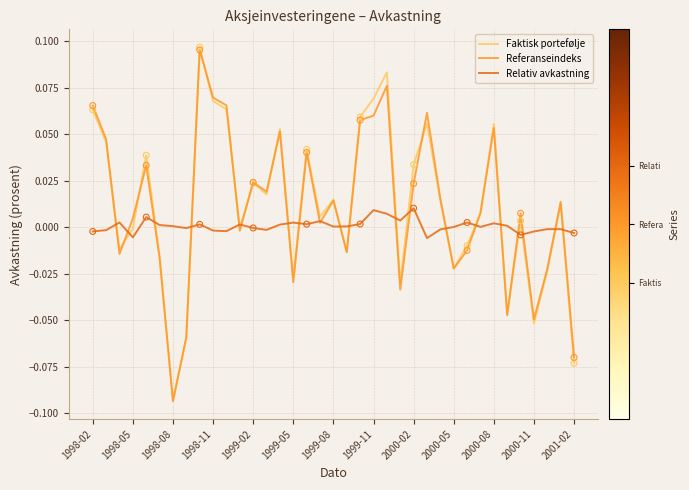

Which series has the widest spread of values?

Faktisk portefølje